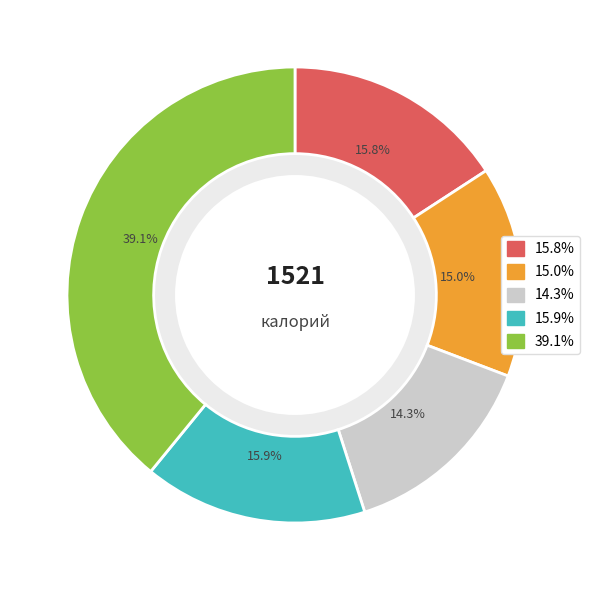

Is there a majority slice in this chart?

No